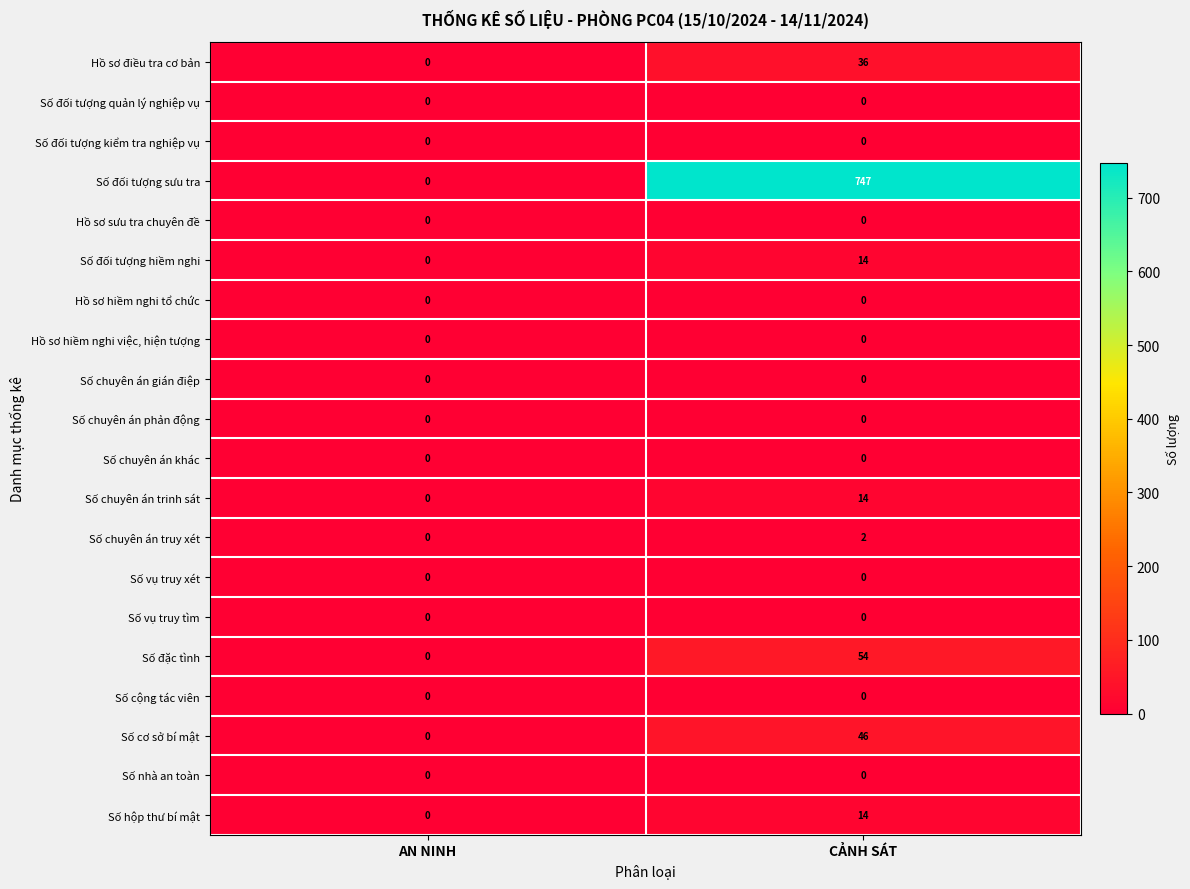

At how many categories does at least one series exceed 78?

1